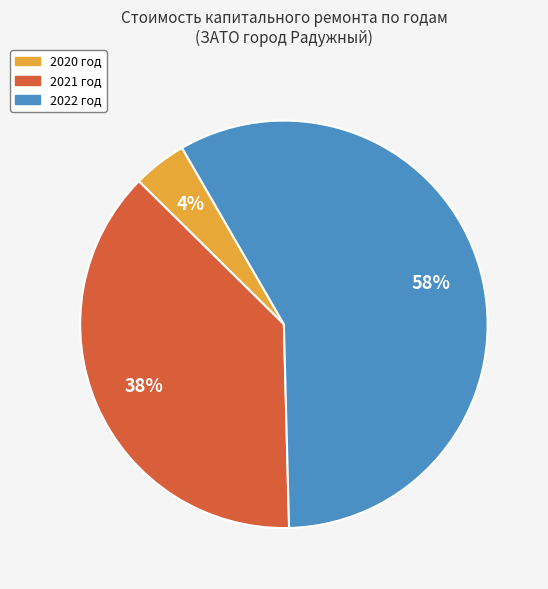

To the nearest percent, what portion does 2022 год represent?

58%